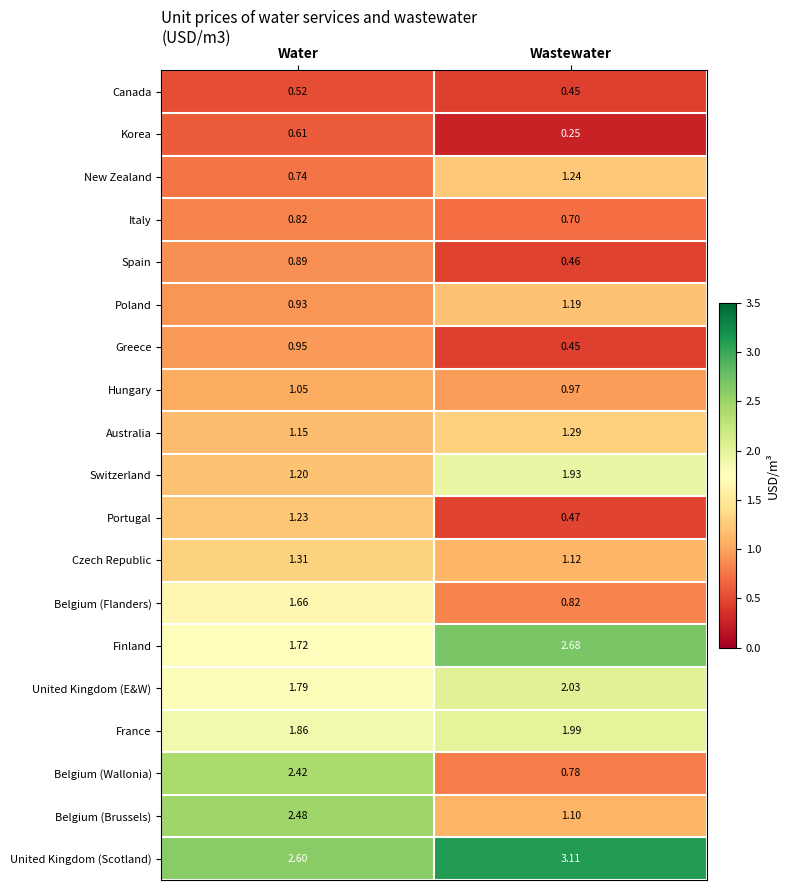

Which series has the largest range (max minus min)?

Belgium (Wallonia)